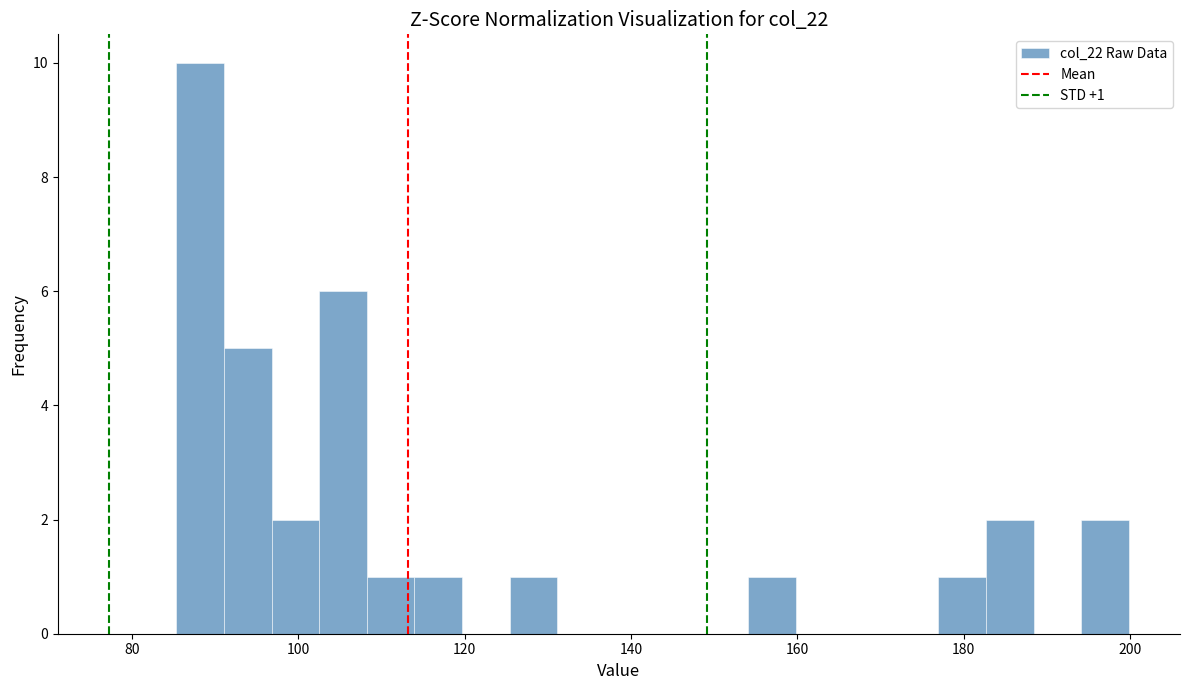

Around what value on the x-axis is the tallest bar? Give the approximate position of its centre, as read against the axis.

88